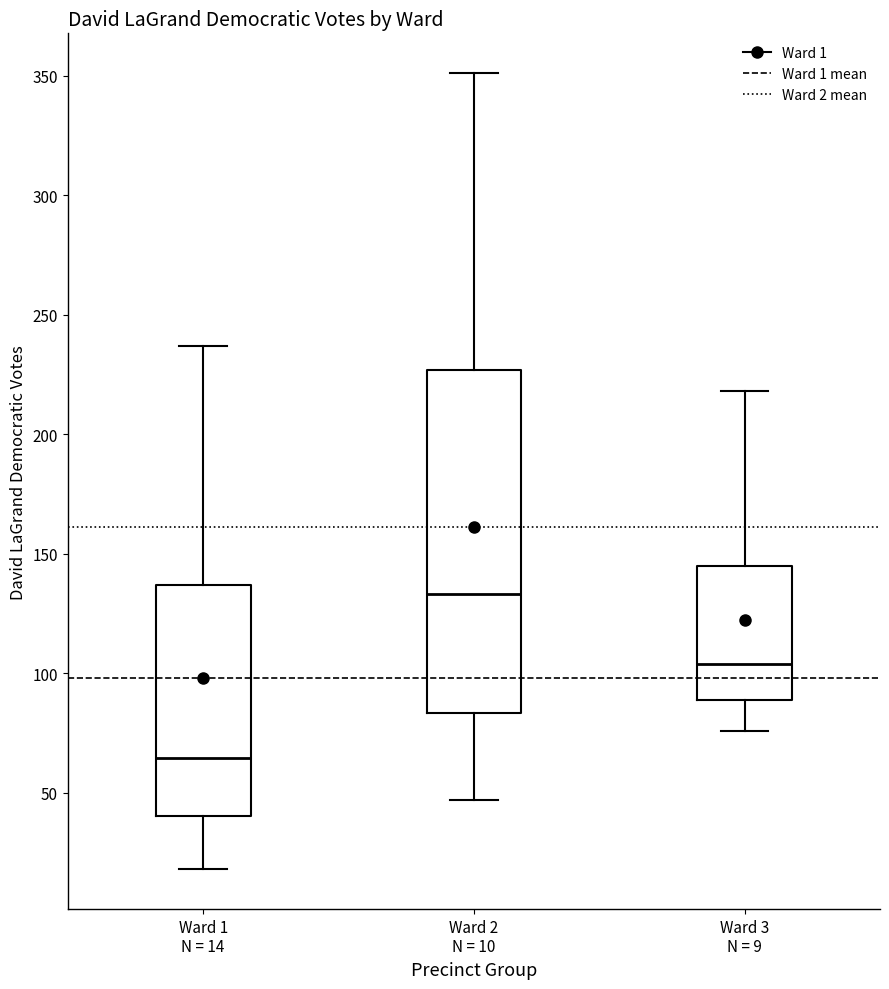

Where does the lower whisker of the box for Ward 1 N = 14 end on the y-axis? The values are not printed on the chart, so give them approximately, as read against the axis.

20